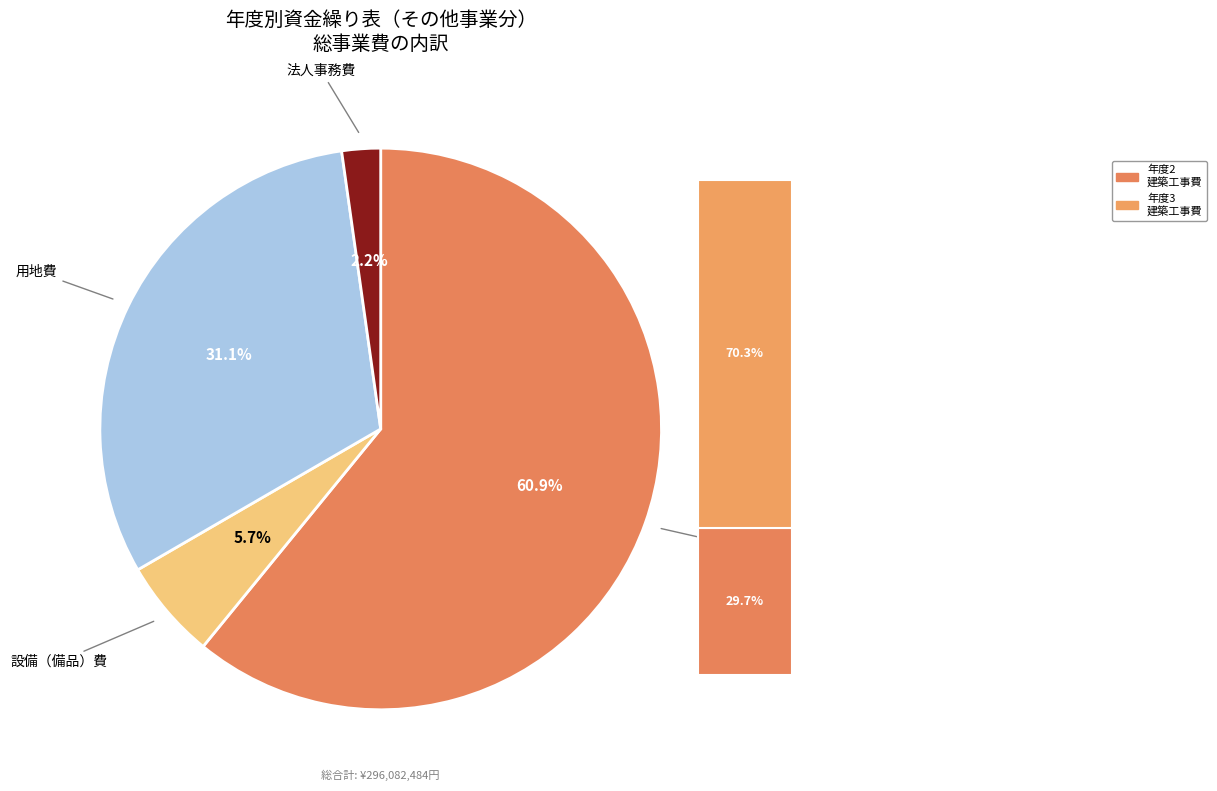

To the nearest percent, what is the difference between the 建築工事費 and 用地費 slice percentages?

30%